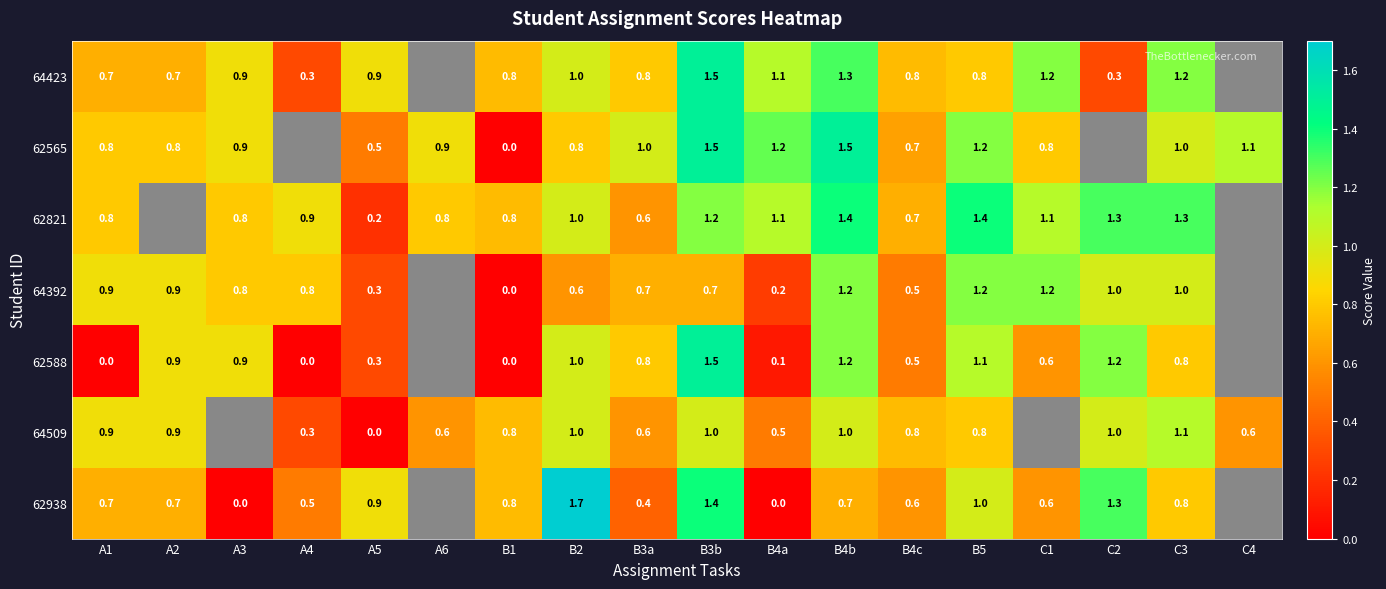

What is the difference between the highest and lowest values at A2?

0.2